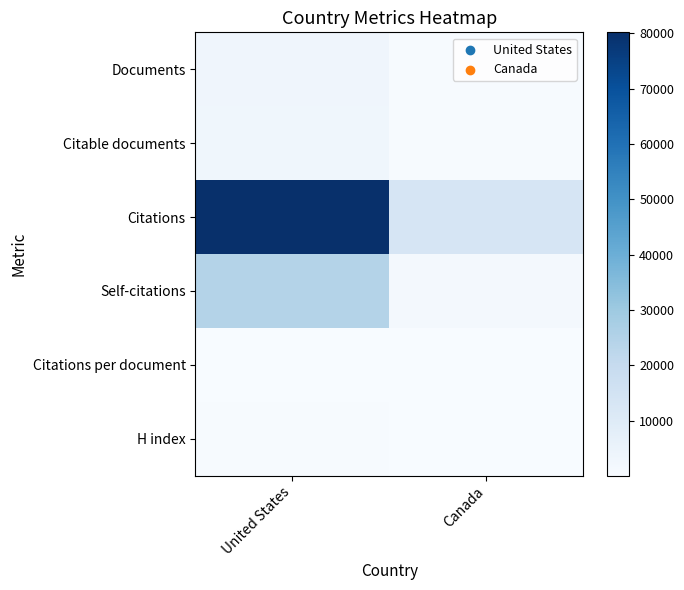

What is the total value across all series at Canada?

16057